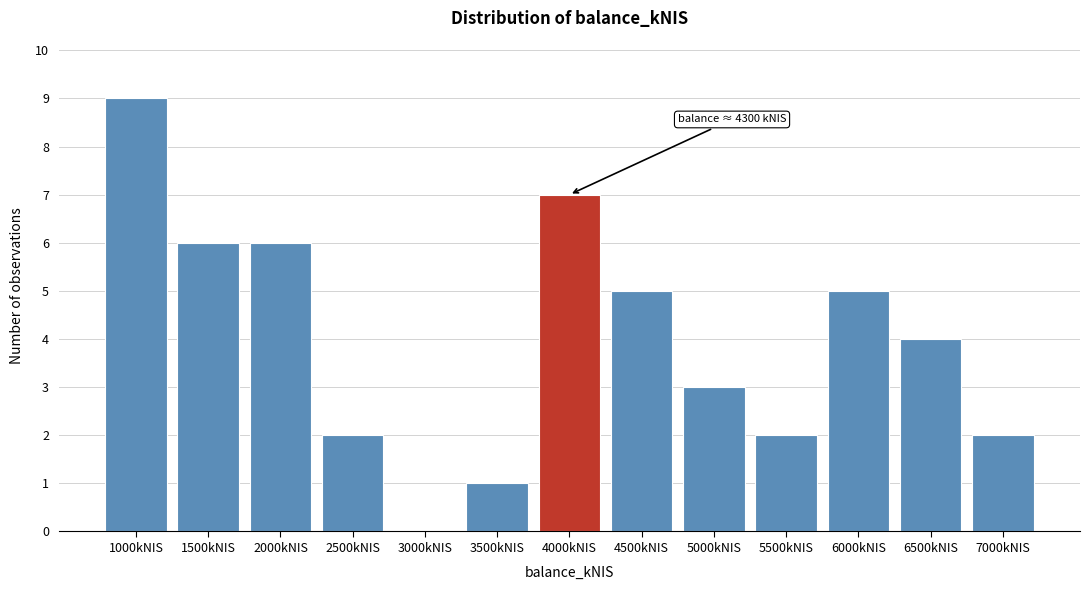

Reading right to left, what are all the values shown in this chart?

7000kNIS=2	6500kNIS=4	6000kNIS=5	5500kNIS=2	5000kNIS=3	4500kNIS=5	4000kNIS=7	3500kNIS=1	3000kNIS=0	2500kNIS=2	2000kNIS=6	1500kNIS=6	1000kNIS=9